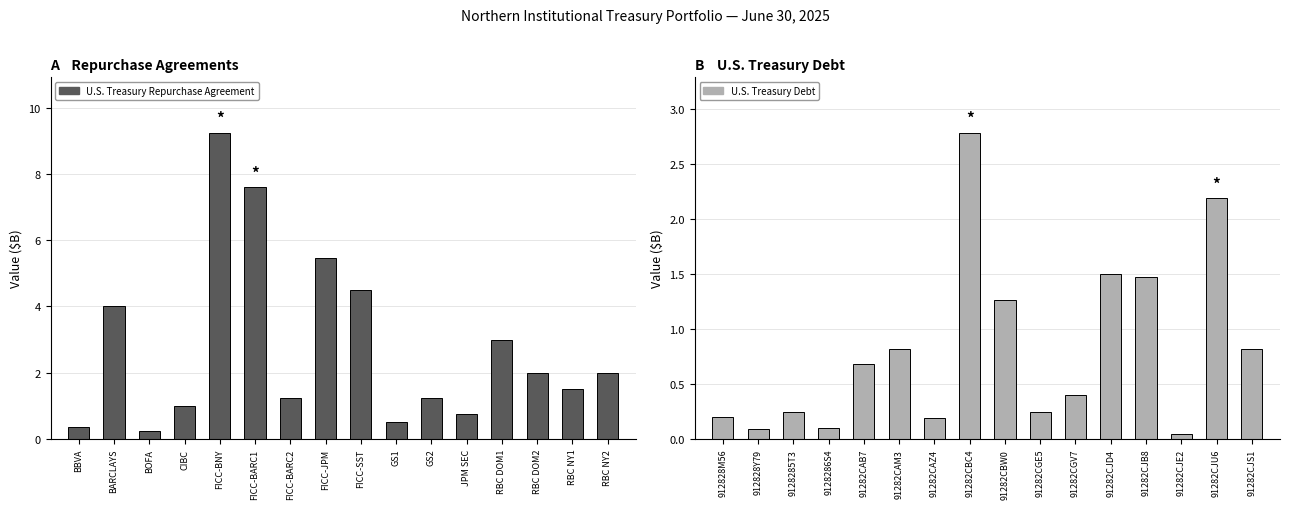

What is the difference between the maximum and minimum values in the U.S. Treasury Repurchase Agreement series?

9.0